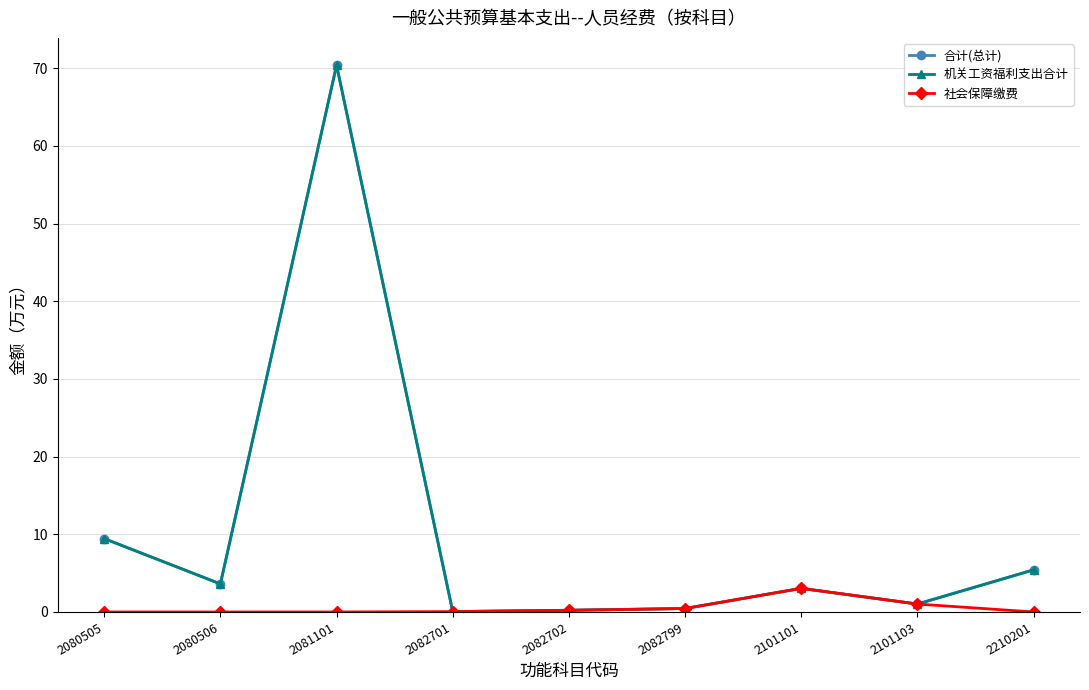

How many lines are shown in the chart?

3